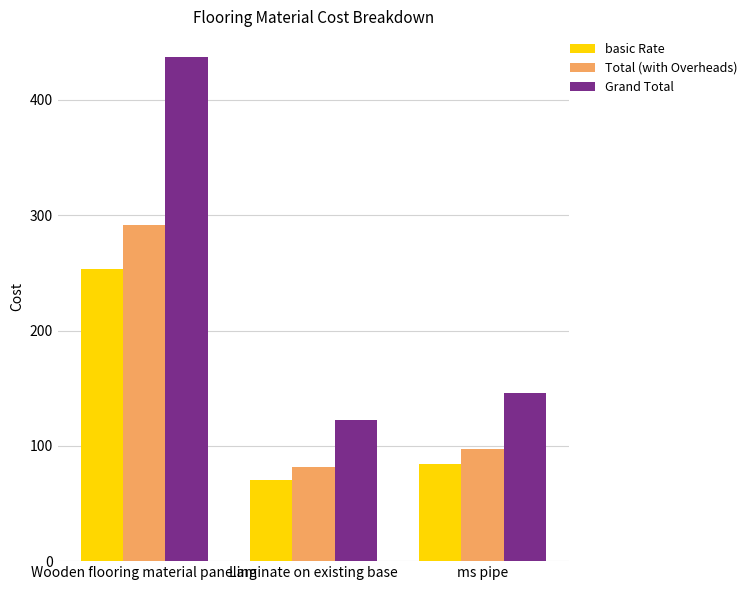

Rank the series by their average value, from highest to lowest.

Grand Total, Total (with Overheads), basic Rate